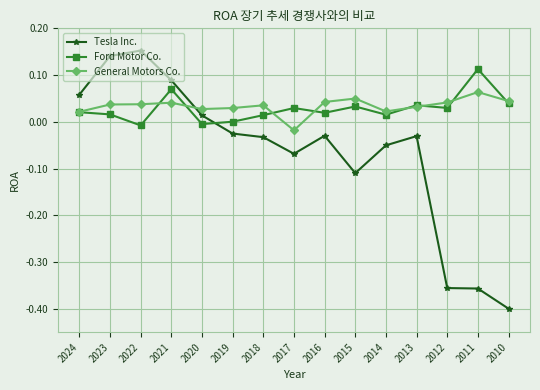

List the series in order of their peak value, highest first.

Tesla Inc., Ford Motor Co., General Motors Co.